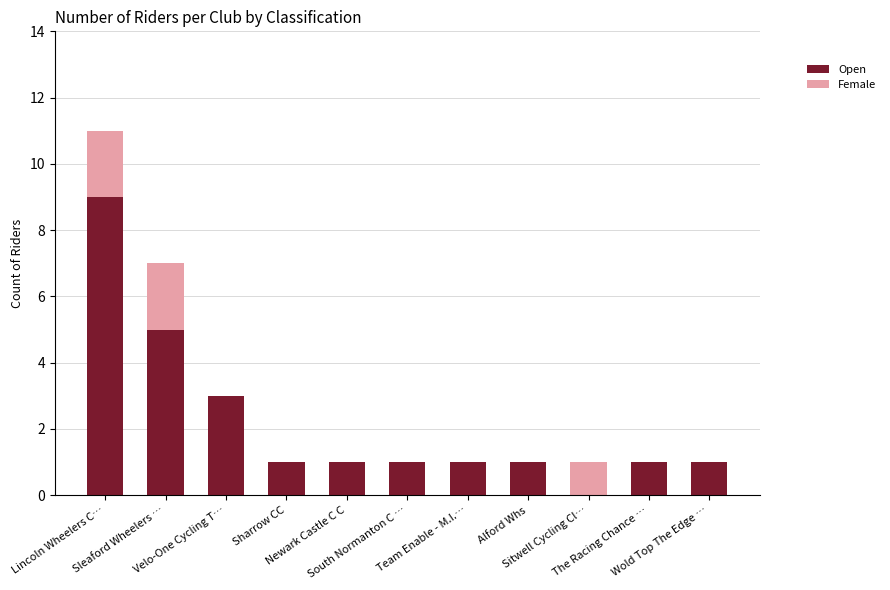

Count the Open values in the range 1 to 3.

8